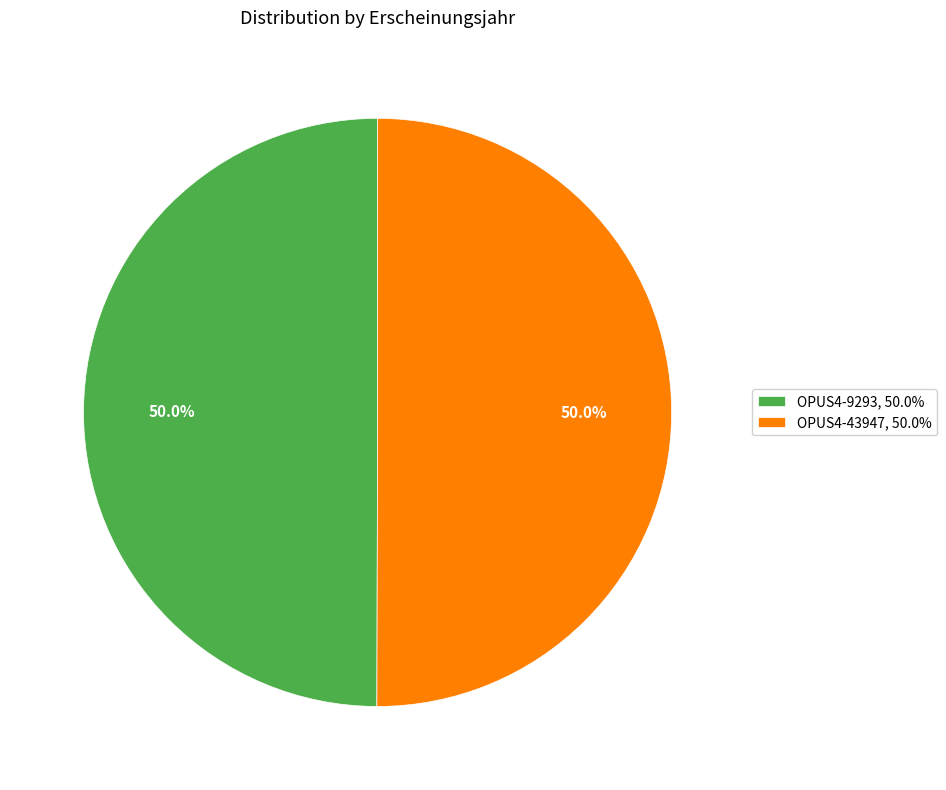

What is the total percentage of OPUS4-9293, 50.0% and OPUS4-43947, 50.0%?

100.0%